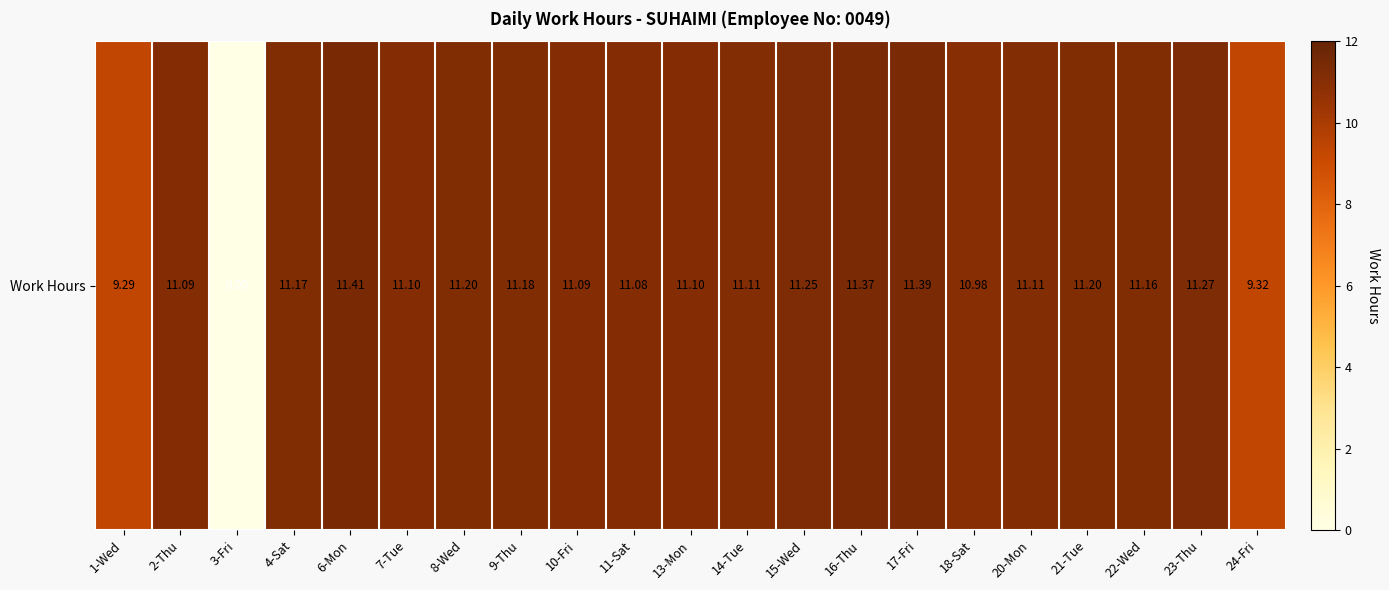

What is the difference between the values at 7-Tue and 4-Sat?

0.1